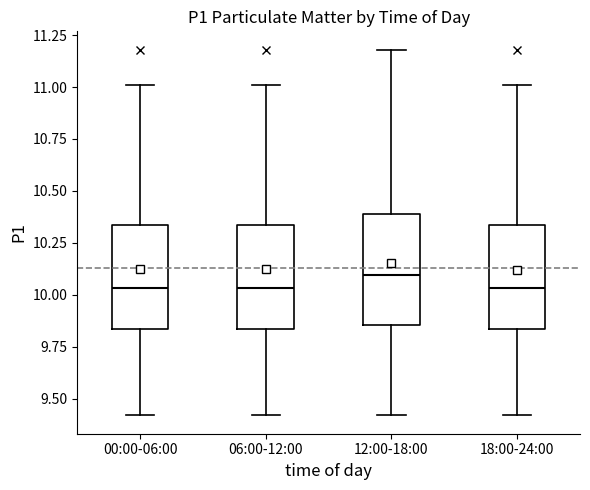

Reading left to right, read every box against the y-axis: the position of its median line, the range the box covers, and the ends of its whiskers. The values are not printed on the chart, so give them approximately, as read against the axis.

00:00-06:00: median 10.05, box 9.85 to 10.35, whiskers 9.40 to 11.00
06:00-12:00: median 10.05, box 9.85 to 10.35, whiskers 9.40 to 11.00
12:00-18:00: median 10.10, box 9.85 to 10.40, whiskers 9.40 to 11.20
18:00-24:00: median 10.05, box 9.85 to 10.35, whiskers 9.40 to 11.00